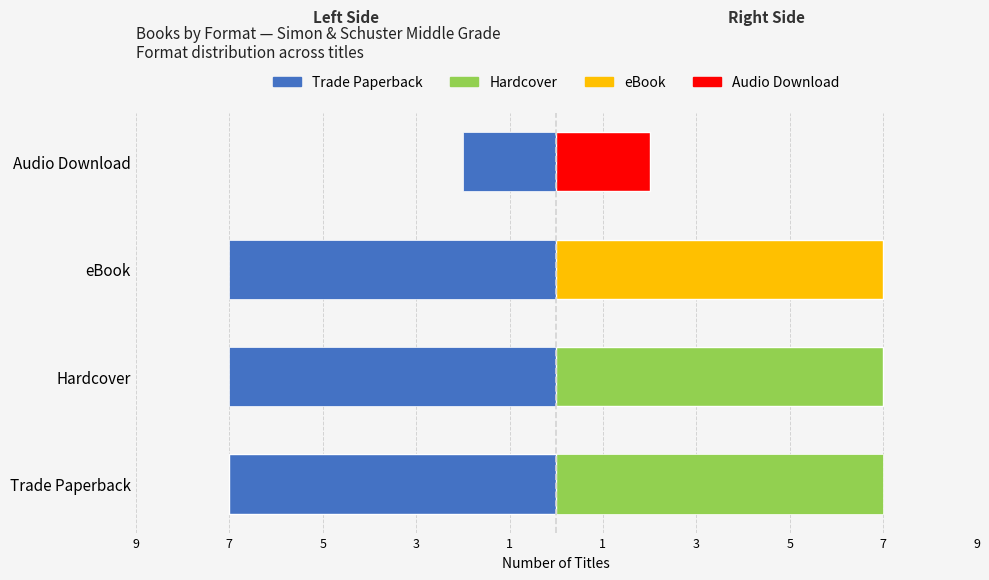

Does the chart contain stacked bars?

No